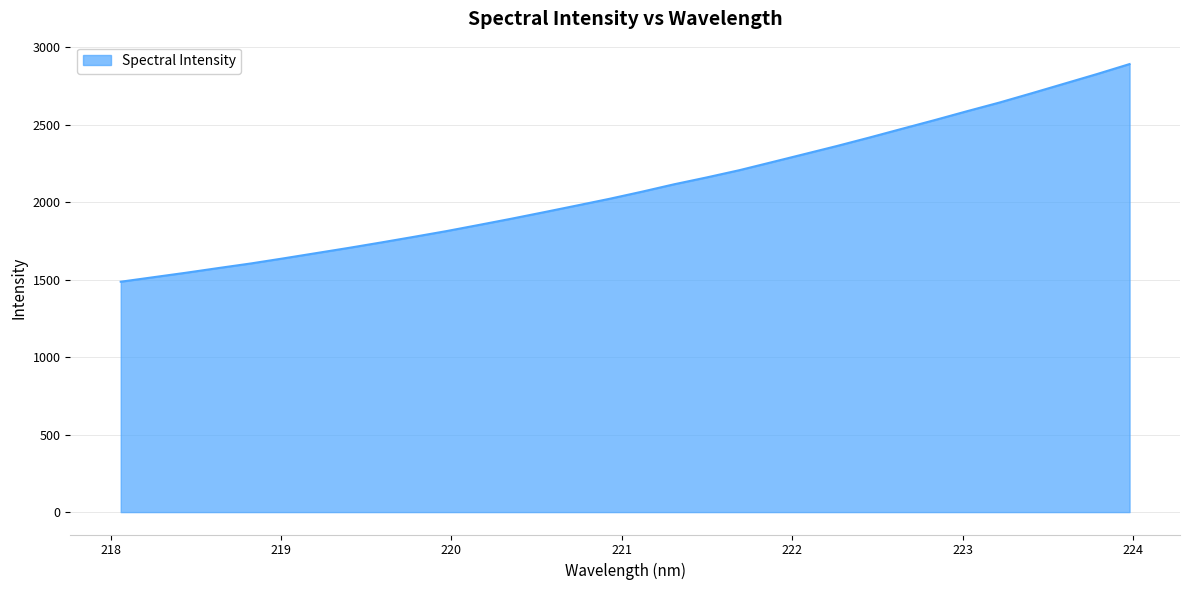

What is the minimum value shown in the chart?

1486.5